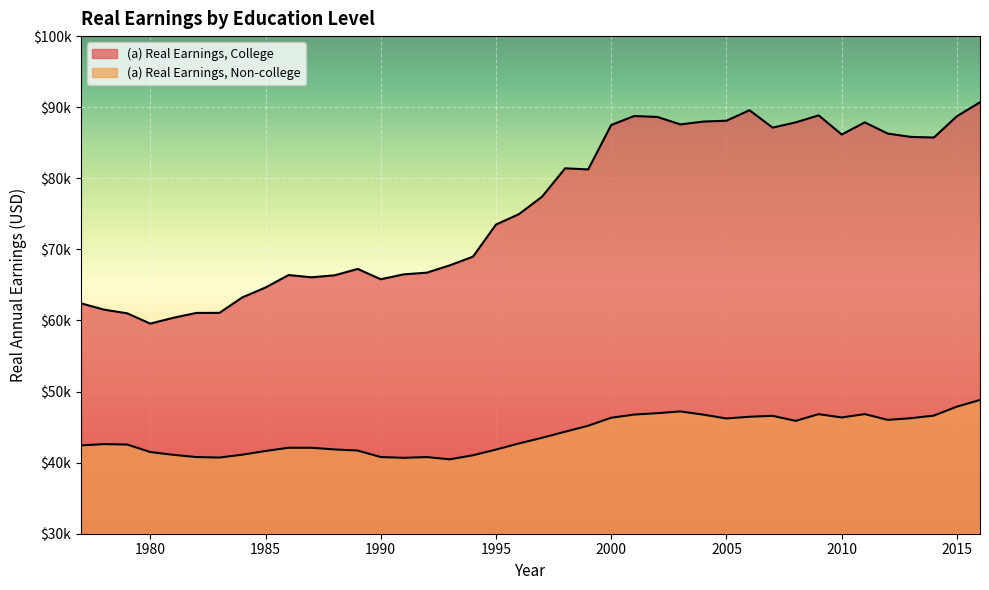

Reading left to right, list all the values displayed in this chart.

(a) Real Earnings, College: 62401.4	61519.1	61004.2	59557.4	60375.1	61061.3	61068.7	63254.0	64635.8	66387.0	66073.7	66353.6	67249.0	65797.5	66488.1	66722.3	67760.3	68972.9	73487.5	74964.8	77417.6	81403.2	81245.5	87496.6	88762.0	88631.2	87578.9	87976.7	88102.6	89574.8	87128.9	87860.9	88850.1	86156.3	87862.9	86288.1	85822.1	85737.2	88733.8	90688.2
(a) Real Earnings, Non-college: 42424.8	42606.2	42545.8	41494.4	41099.3	40784.6	40715.4	41122.1	41637.7	42093.2	42090.4	41857.6	41698.3	40787.1	40678.1	40782.0	40467.7	41034.5	41833.1	42701.5	43493.5	44348.8	45190.5	46316.1	46763.7	46953.7	47205.6	46750.3	46211.8	46455.8	46584.3	45873.6	46820.5	46355.2	46828.6	46014.2	46249.7	46617.6	47879.5	48813.7